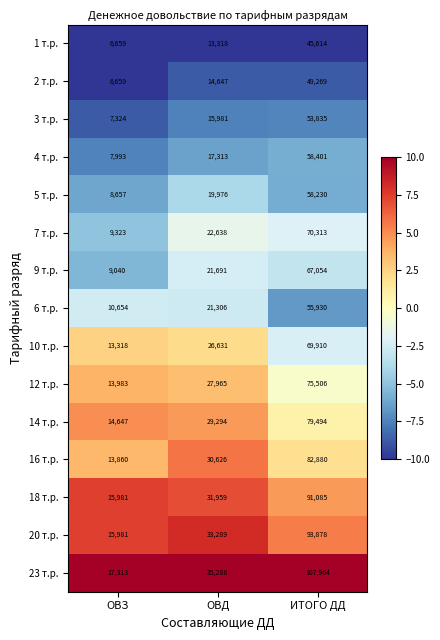

True or false: 9 т.р. has a value of 1894 at ОВЗ.

False